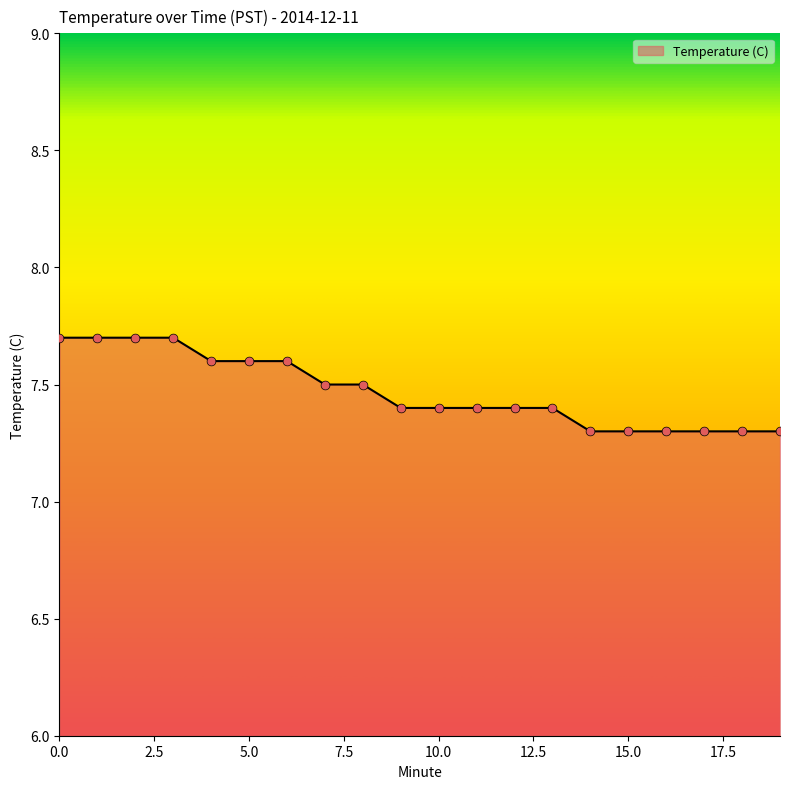

What is the minimum value shown in the chart?

7.3